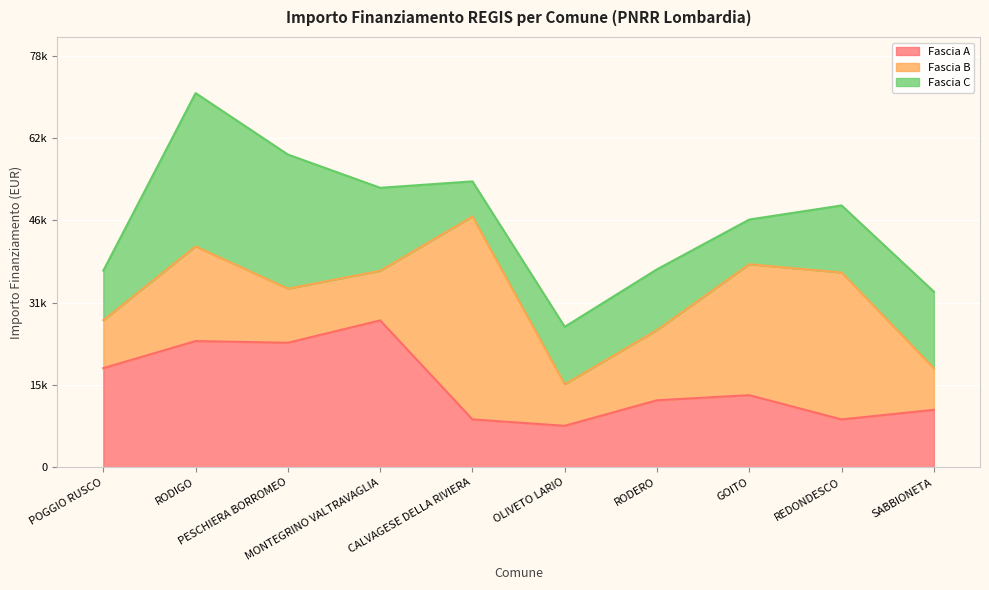

What is the difference between the highest and lowest values at OLIVETO LARIO?

3035